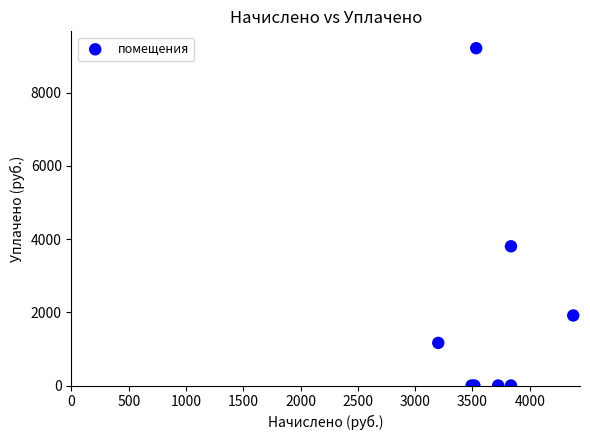

What Y value in the scatter plot is closest to 4607?

3803.5